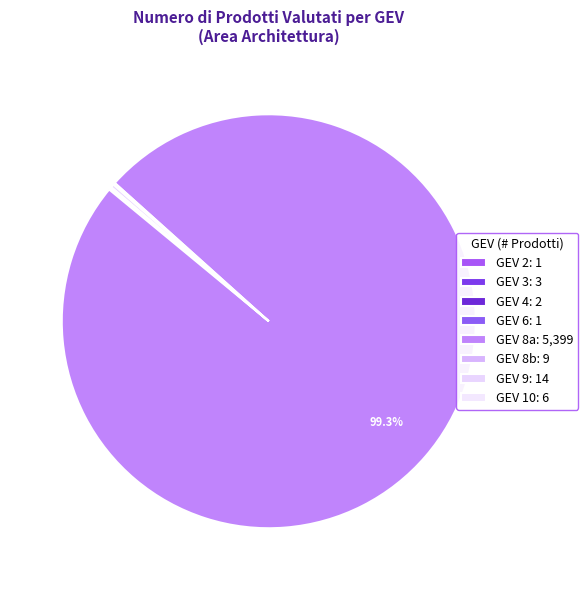

What is the largest slice in the pie chart?

GEV 8a